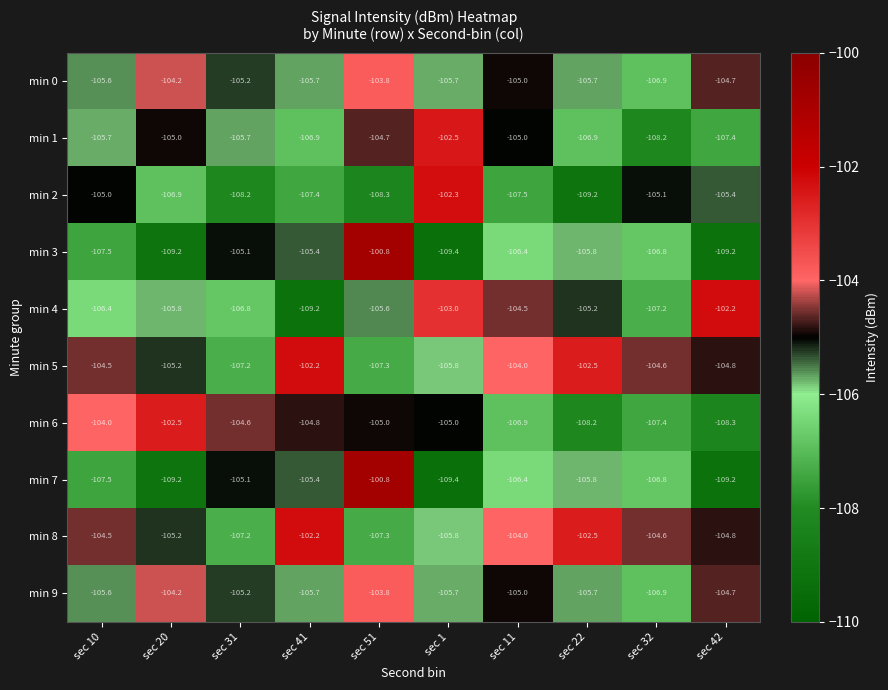

Where does the min 2 series first go above -106?

sec 10